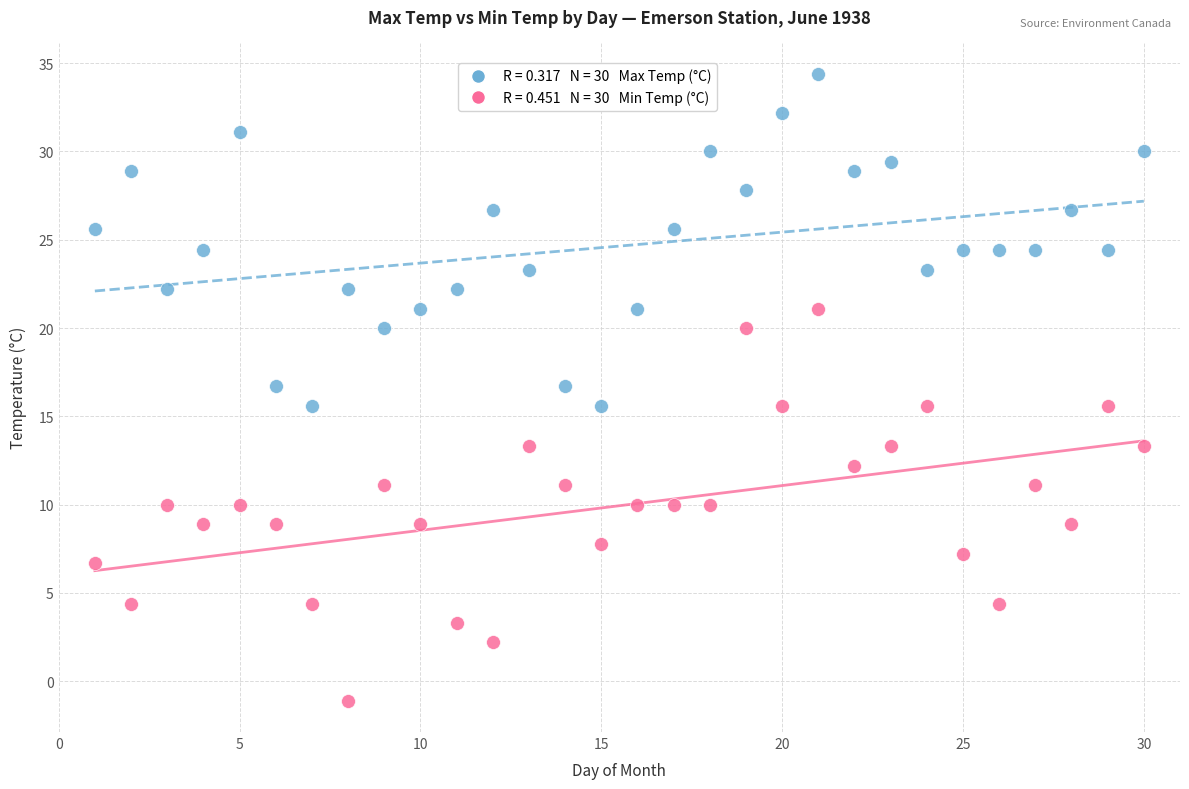

Across all data points, what is the range of X values (max minus min)?

29.0